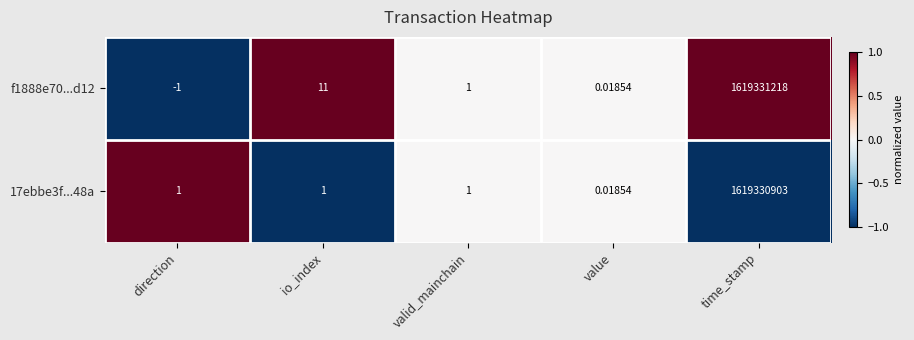

List the labels in order of f1888e70...d12 value, largest first.

time_stamp, io_index, valid_mainchain, value, direction